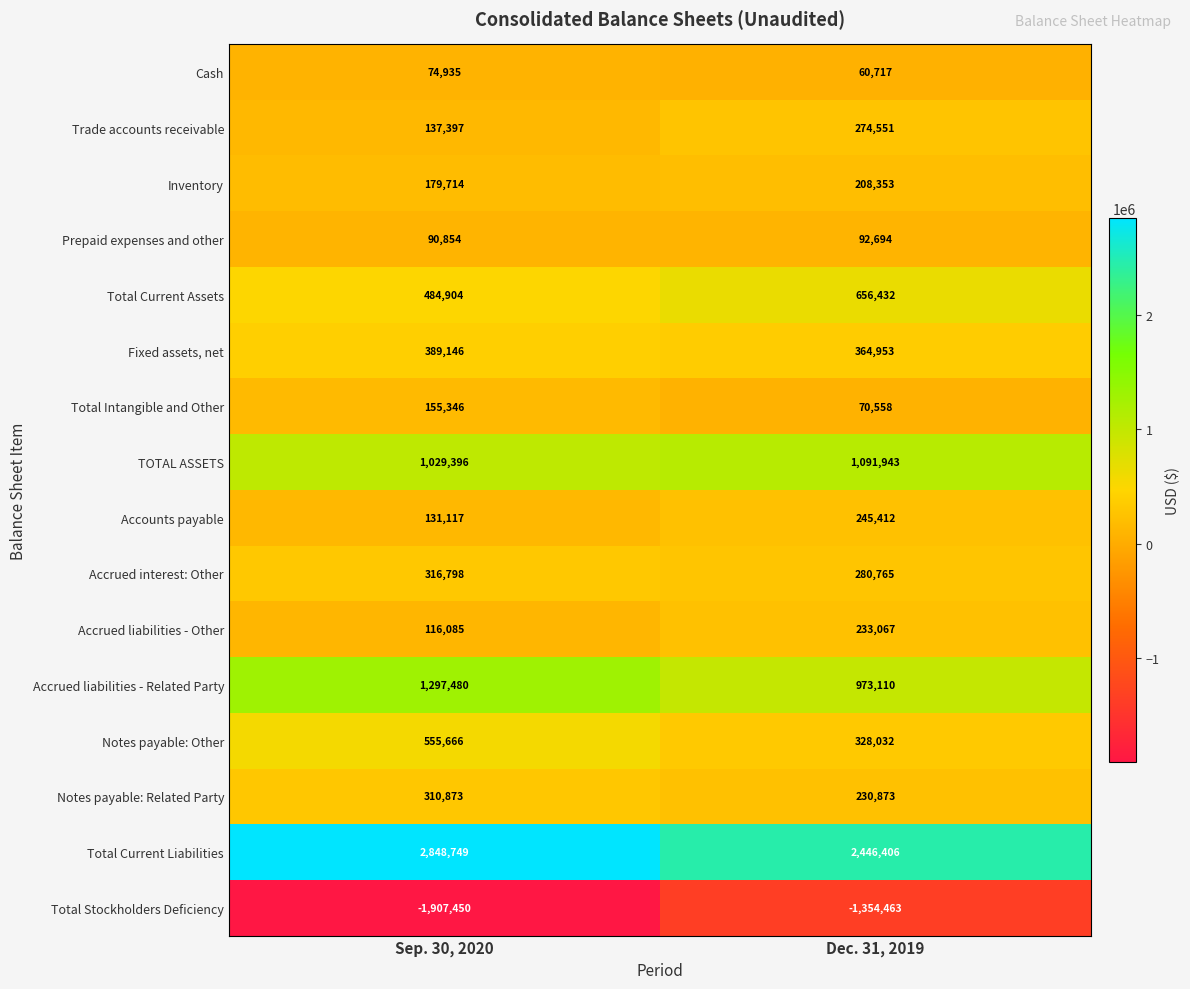

At which category is the sum across all series the highest?

Sep. 30, 2020